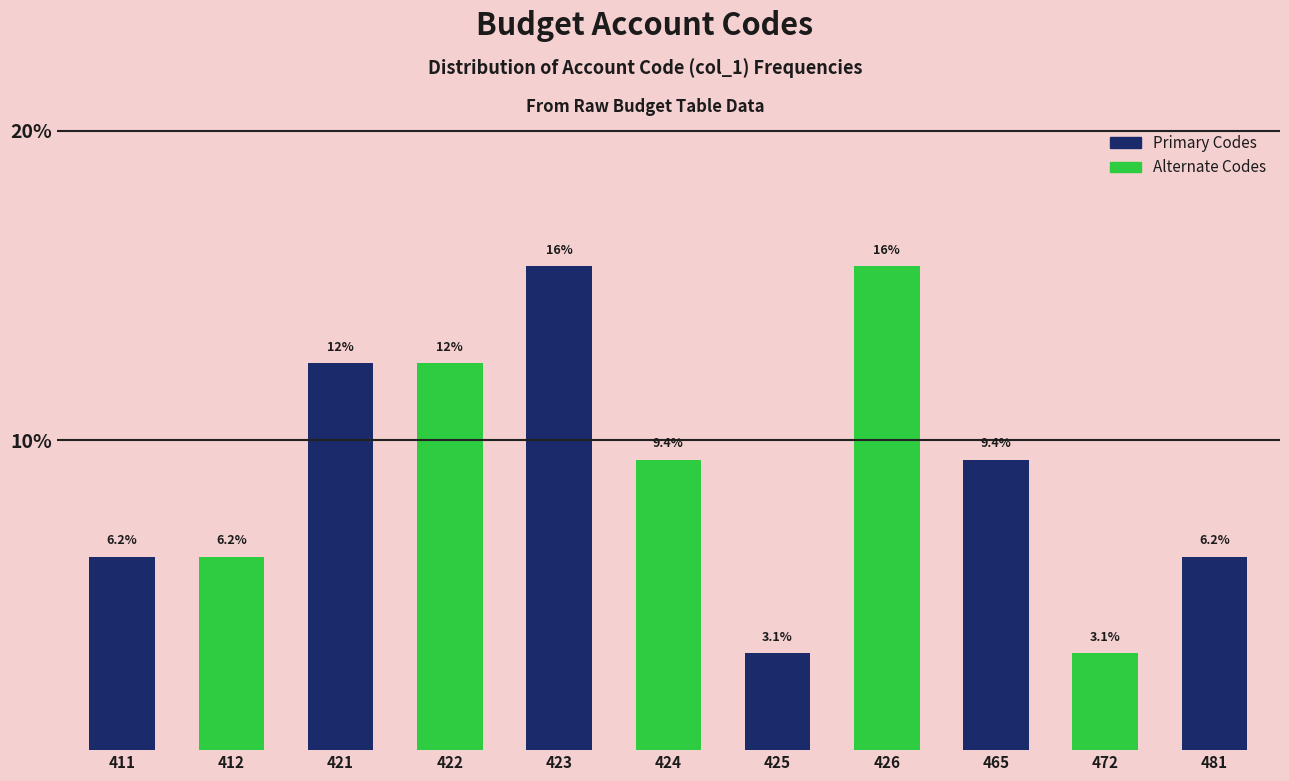

What is the ratio of the value at 424 to the value at 472?

3.0